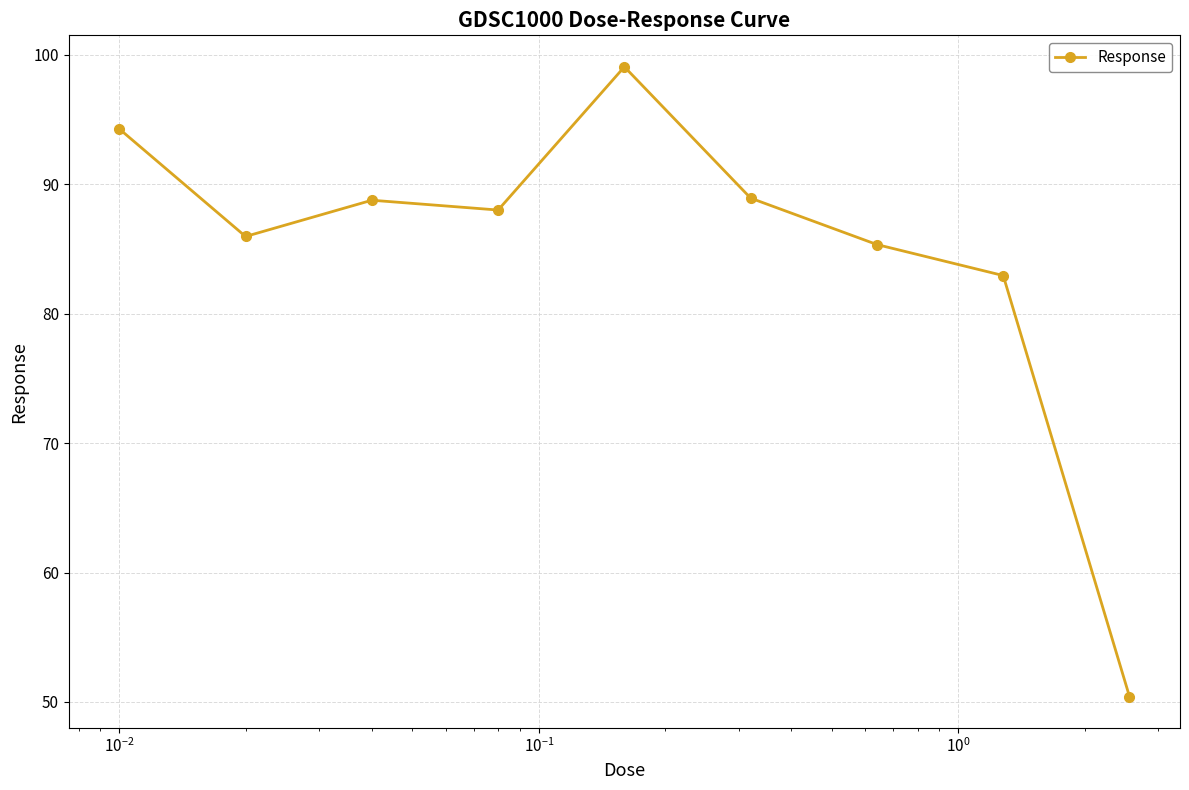

Count the number of data series in this chart.

1